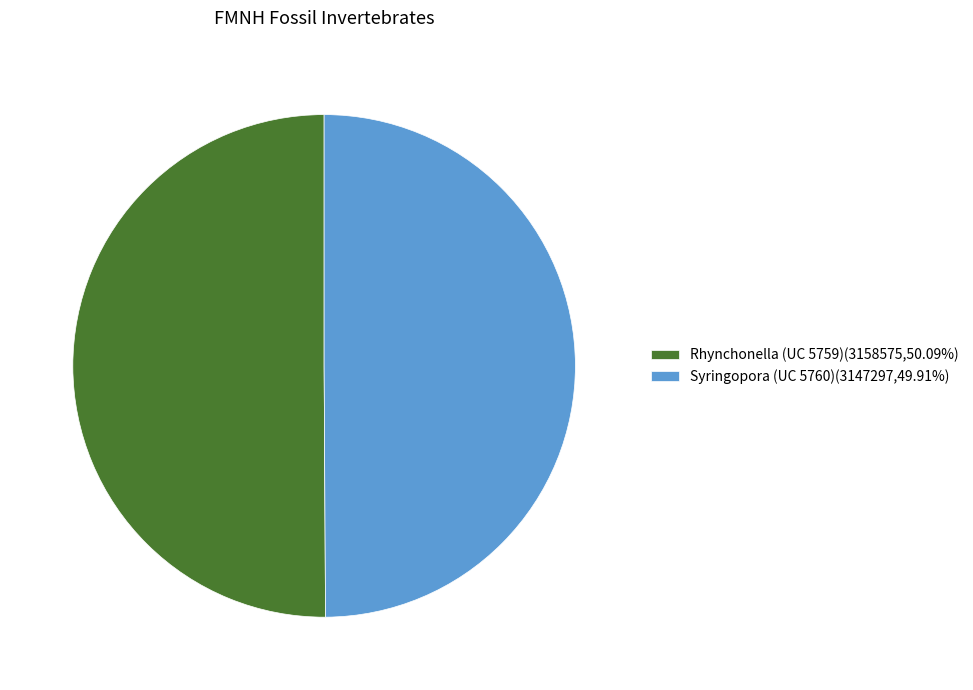

What is the ratio of the value at Rhynchonella (UC 5759)(3158575,50.09%) to the value at Syringopora (UC 5760)(3147297,49.91%)?

1.0